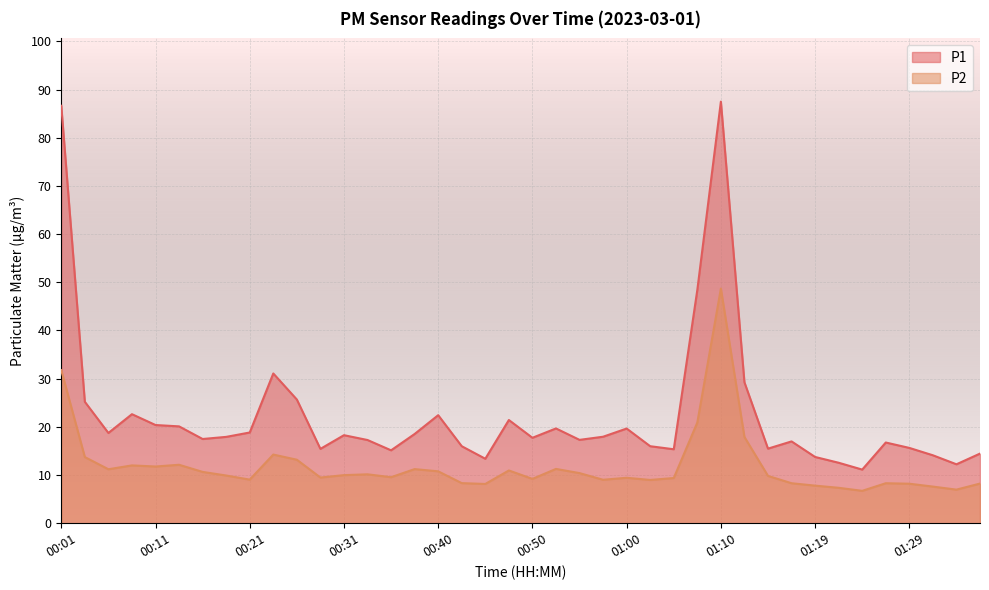

At which category does P2 reach its first local valley?

00:06